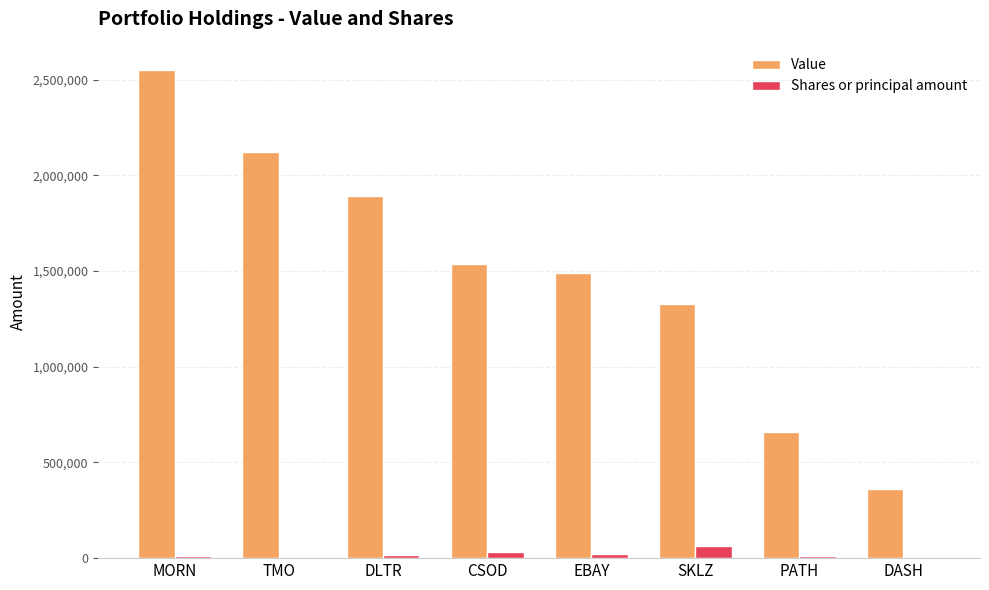

What is the sum of all Shares or principal amount values?

156966